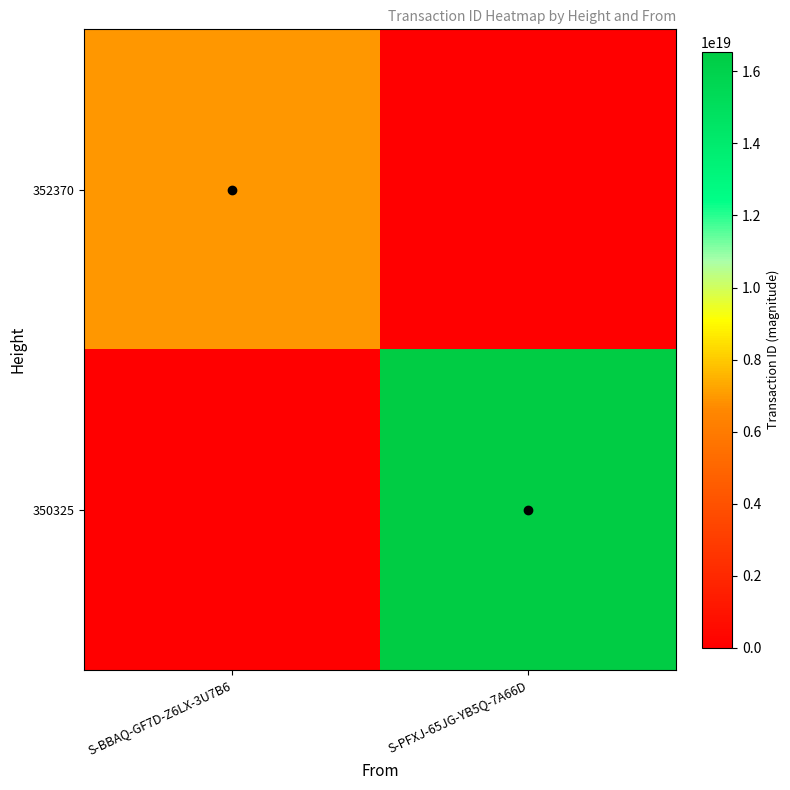

Rank the series by their maximum value, from lowest to highest.

352370, 350325